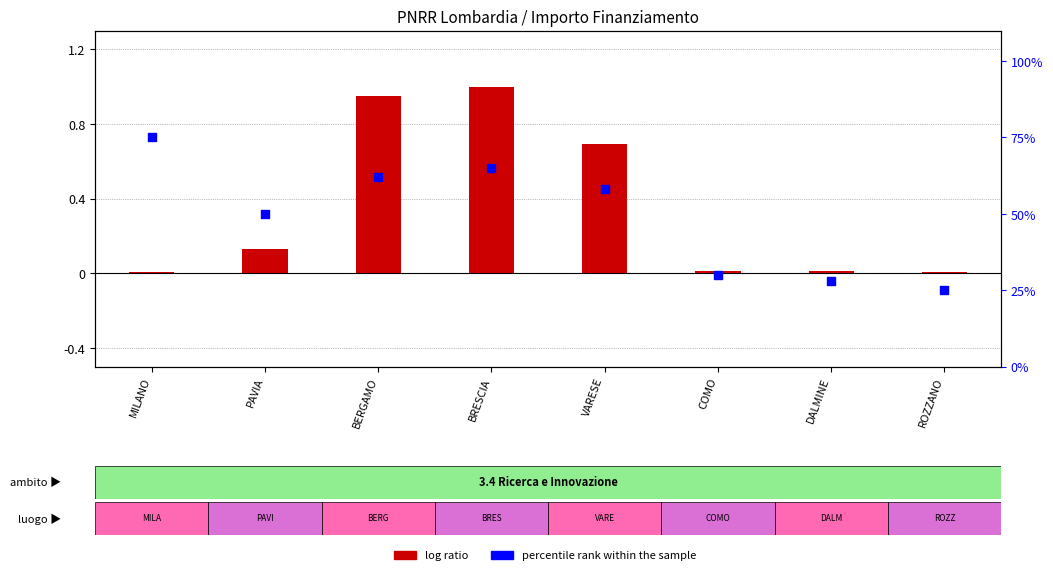

At which category is the sum across all series the highest?

MILANO